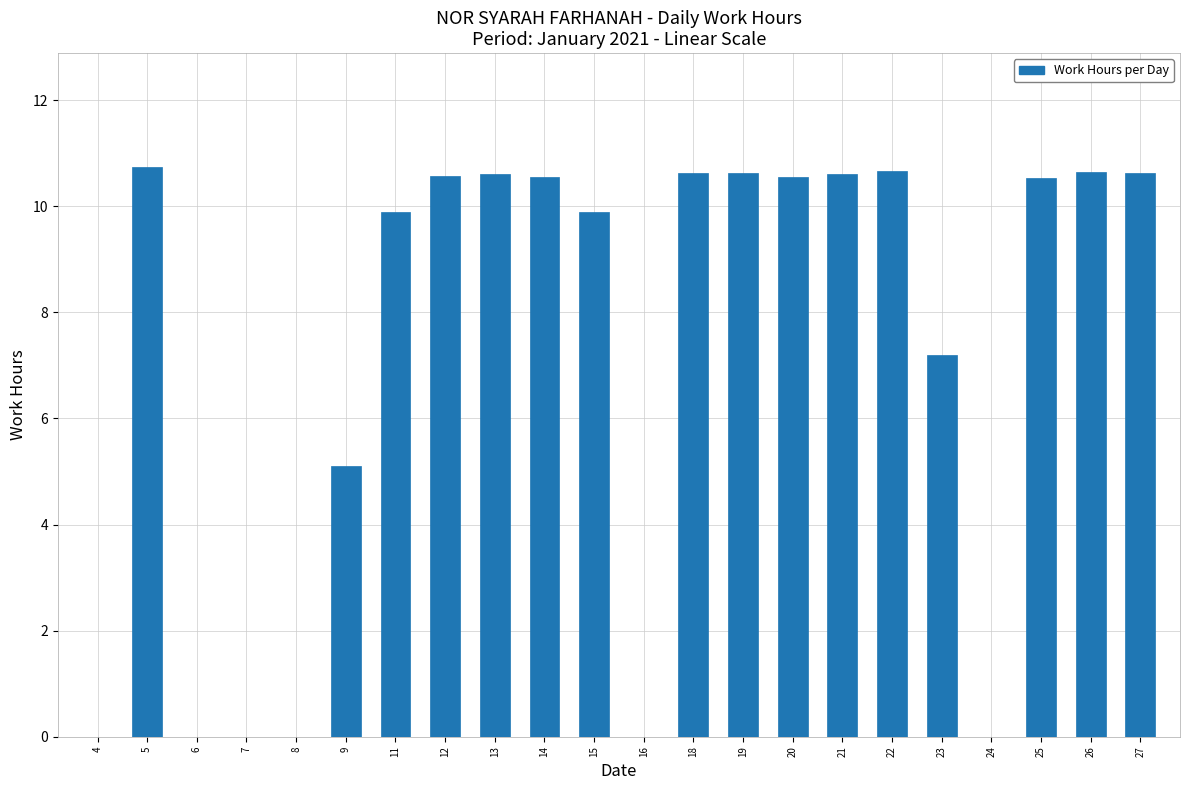

What is the sum of the values at 20 and 19?

21.2